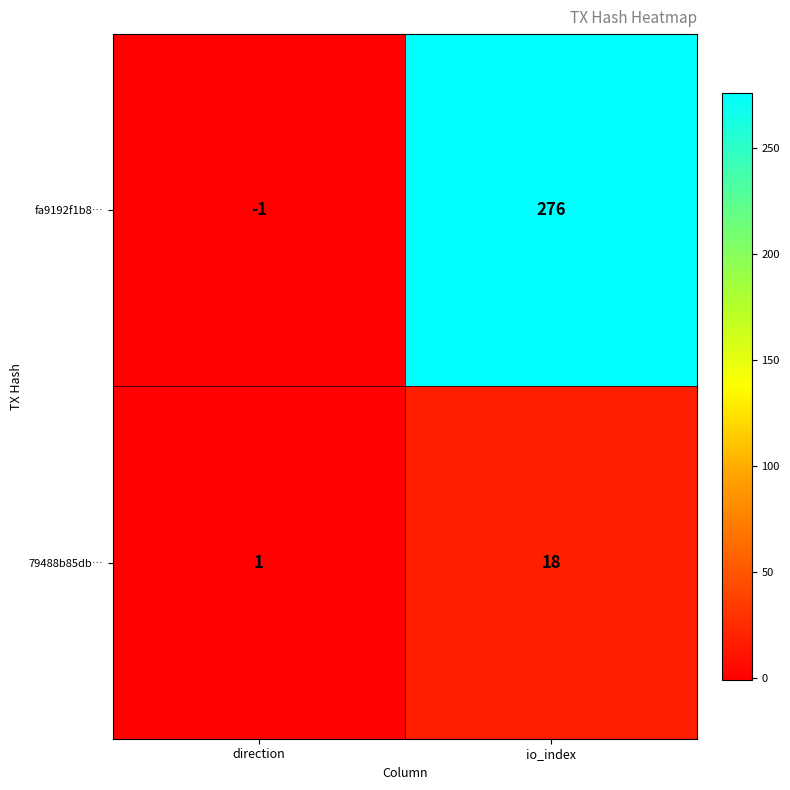

What is the highest value of the 79488b85db… series?

18